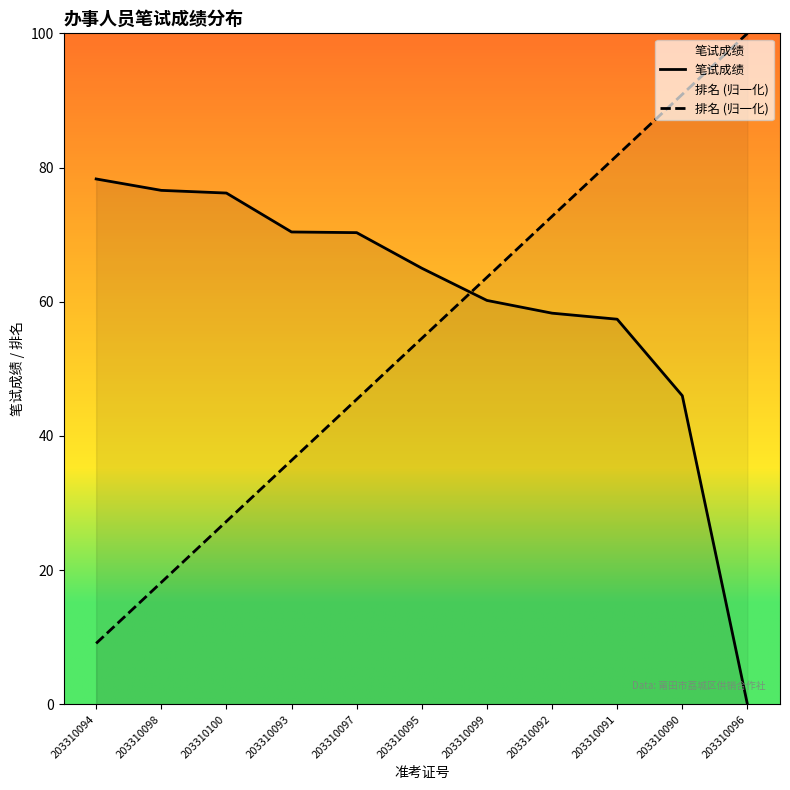

What is the value of the 笔试成绩 point at the 1st from the left?

78.3